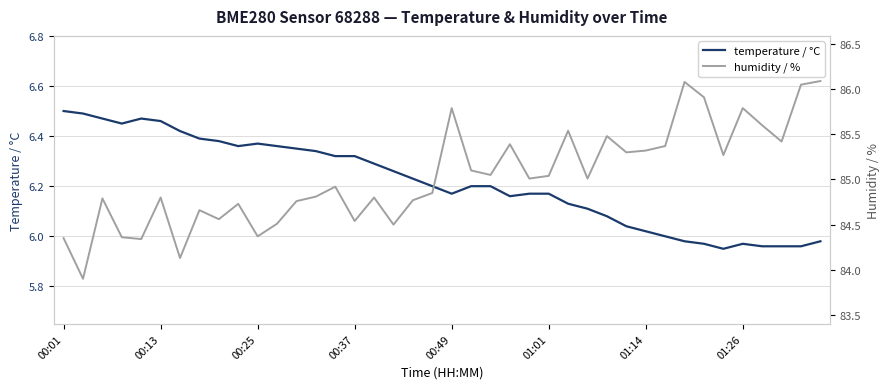

Which category has the highest value in the humidity / % series?

39